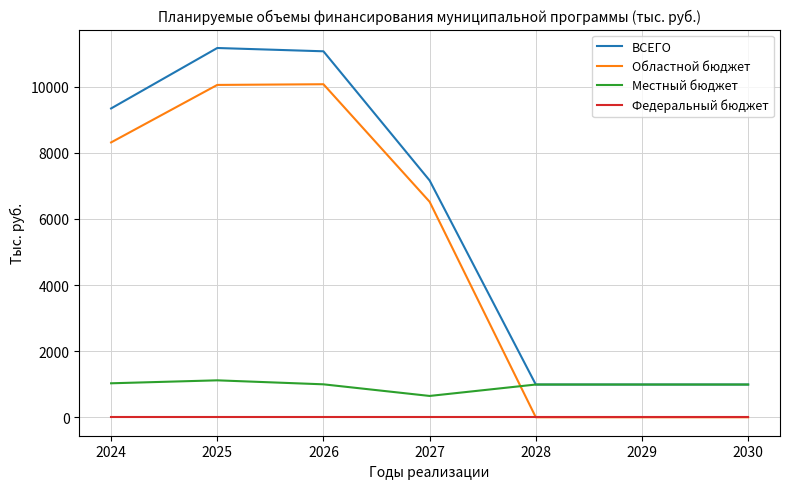

Rank the series at 2027 from lowest to highest value.

Федеральный бюджет, Местный бюджет, Областной бюджет, ВСЕГО